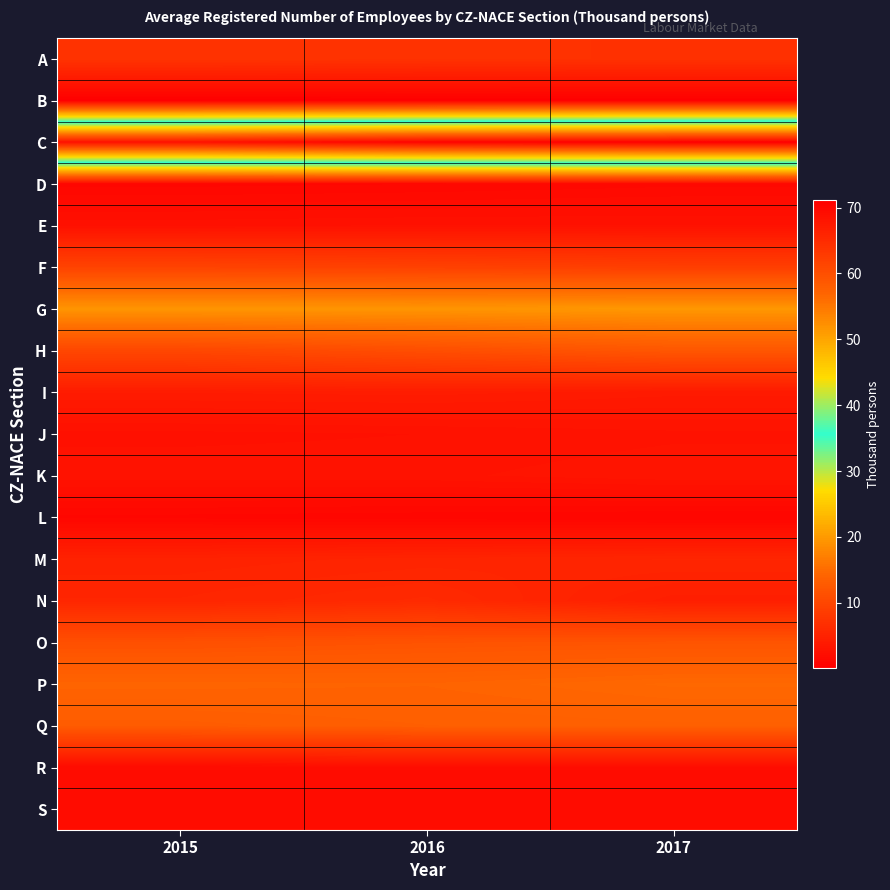

Reading left to right, what are all the values shown in this chart?

A: 2015=7.3	2016=7.1	2017=7.0
B: 2015=0.1	2016=0.2	2017=0.2
C: 2015=68.6	2016=70.5	2017=71.1
D: 2015=1.1	2016=1.2	2017=1.4
E: 2015=2.5	2016=2.6	2017=2.6
F: 2015=9.5	2016=9.2	2017=8.8
G: 2015=19.4	2016=19.4	2017=19.7
H: 2015=10.0	2016=11.0	2017=12.2
I: 2015=4.0	2016=4.1	2017=3.8
J: 2015=2.5	2016=2.6	2017=2.8
K: 2015=2.8	2016=2.8	2017=3.1
L: 2015=1.1	2016=1.0	2017=0.9
M: 2015=4.9	2016=5.2	2017=5.4
N: 2015=5.4	2016=6.0	2017=4.4
O: 2015=11.3	2016=11.7	2017=11.9
P: 2015=14.1	2016=14.0	2017=14.6
Q: 2015=13.0	2016=13.4	2017=13.6
R: 2015=1.8	2016=1.9	2017=1.9
S: 2015=1.8	2016=1.8	2017=1.9